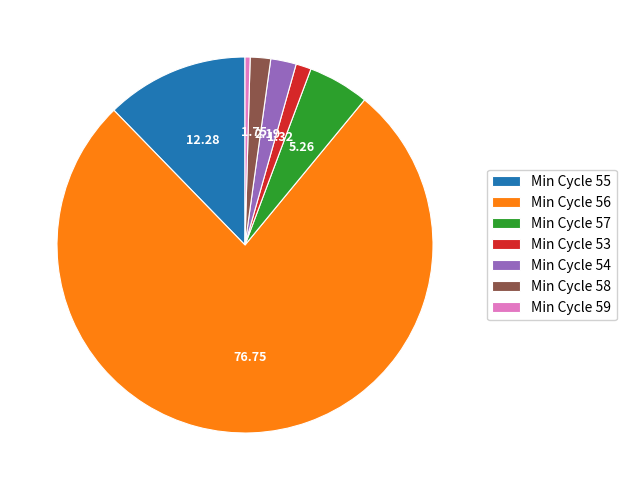

Which slice represents more than half of the pie?

Min Cycle 56